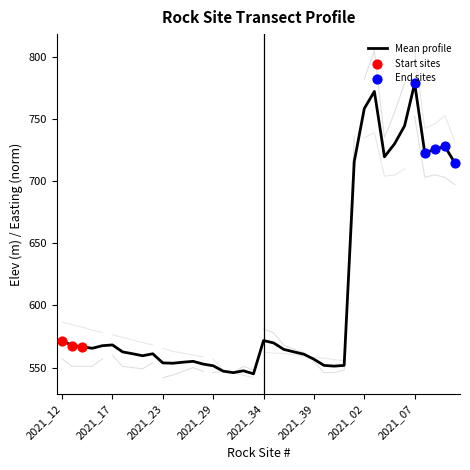

What is the change in value from 2021_23 to 2021_38?

+7.0